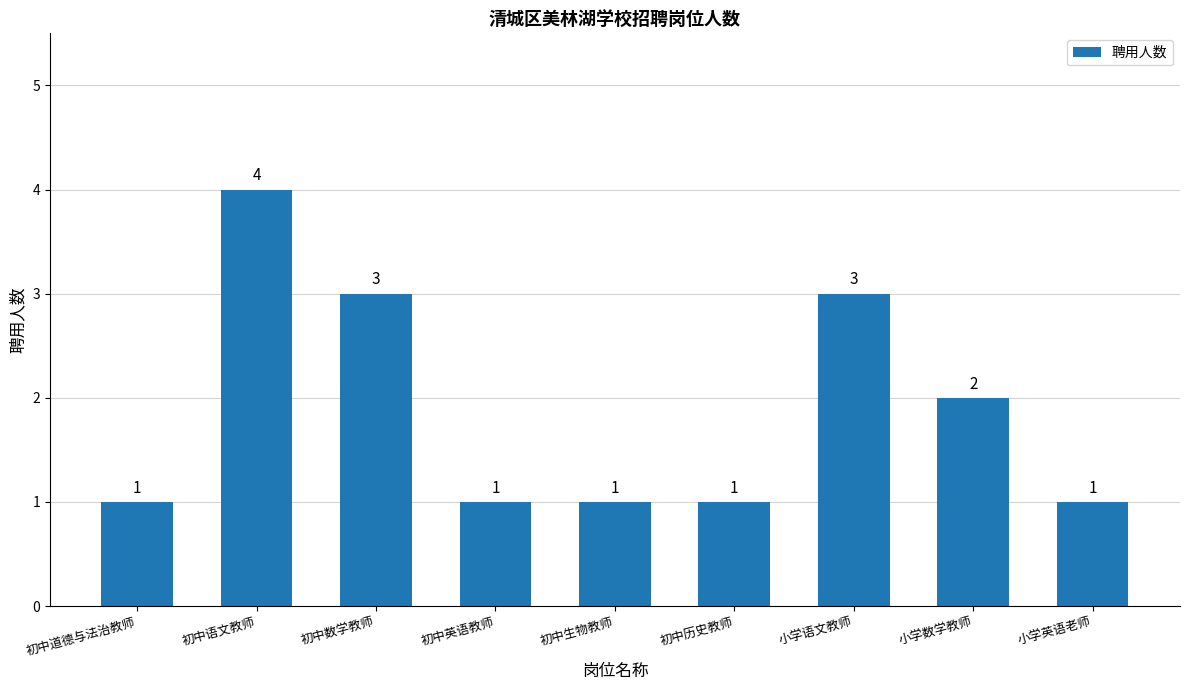

What is the label of the 7th bar from the left?

小学语文教师